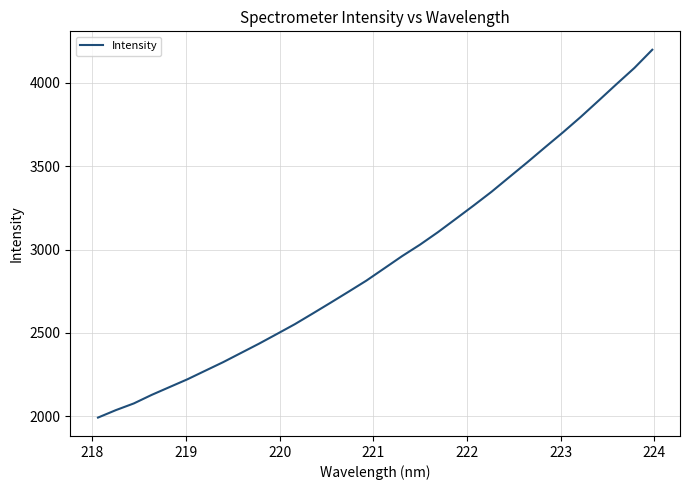

What is the maximum value shown in the chart?

4197.6